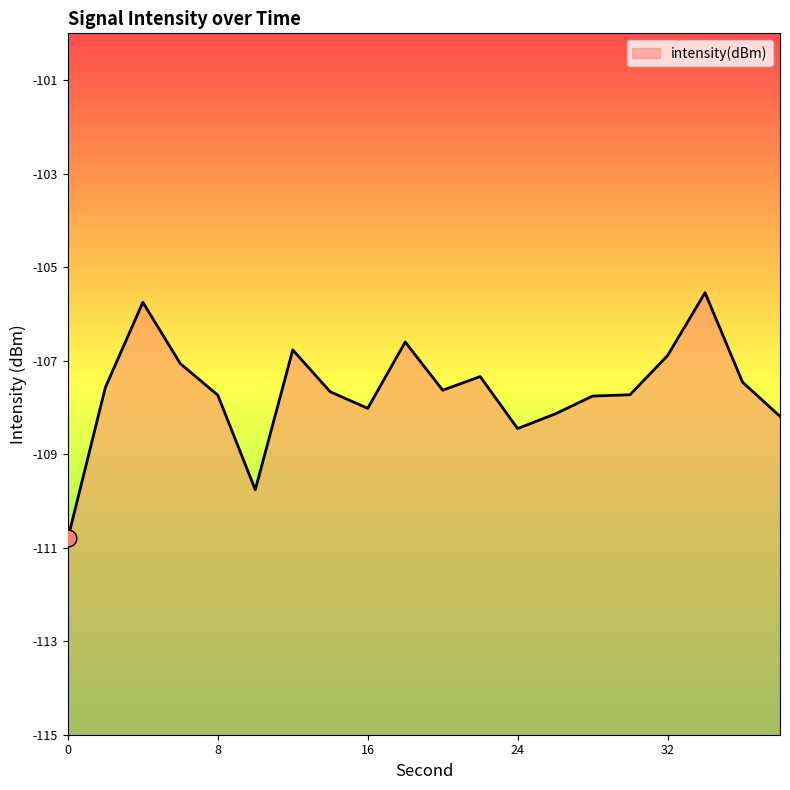

How many distinct data groups are displayed?

1